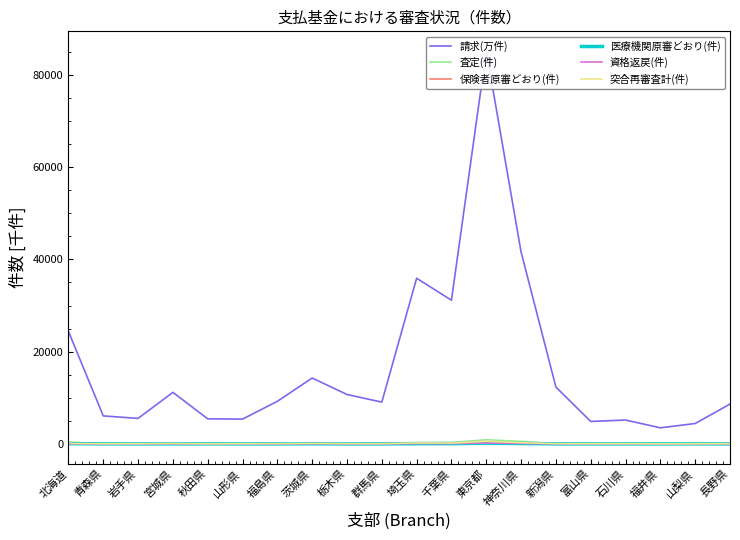

Reading left to right, what are all the values shown in this chart?

請求(万件): 24379.8	6076.2	5533.3	11178.1	5439.0	5381.6	9236.0	14285.7	10718.2	9059.6	35912.6	31153.3	85182.3	41596.2	12318.6	4871.5	5176.9	3490.4	4422.0	8644.7
査定(件): 396.3	52.3	40.9	73.8	30.3	33.8	88.7	130.1	97.9	68.5	300.9	320.3	894.7	544.5	73.7	30.4	39.7	28.2	34.6	63.4
保険者原審どおり(件): 189.0	23.5	33.8	47.7	20.2	16.8	42.4	59.3	46.3	34.8	135.0	124.2	406.5	185.8	34.0	30.9	29.8	22.8	22.9	36.5
医療機関原審どおり(件): 67.1	9.4	9.1	16.0	10.5	5.2	16.7	24.5	11.2	12.6	50.3	59.0	165.0	94.9	13.5	7.2	6.8	5.5	8.9	15.3
資格返戻(件): 52.9	13.5	14.2	34.4	13.0	16.9	24.4	40.5	23.5	26.6	86.7	73.0	202.1	120.4	22.4	12.4	11.3	7.0	8.7	18.2
突合再審査計(件): 110.6	36.8	50.6	89.3	30.4	47.6	67.5	99.6	71.6	50.2	204.0	182.9	582.3	277.0	56.8	42.8	41.9	30.2	35.7	61.1